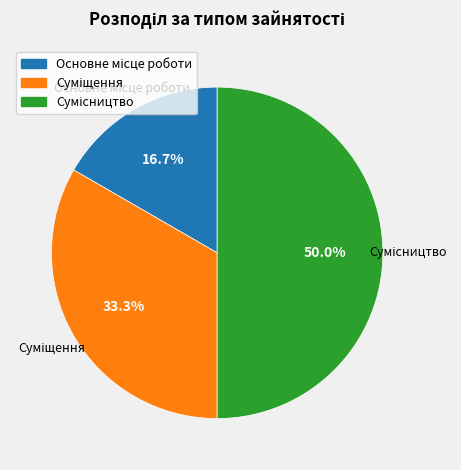

To the nearest percent, what is the difference between the Основне місце роботи and Суміщення slice percentages?

17%